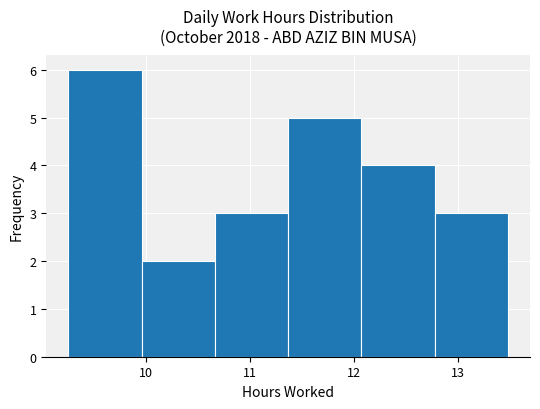

What is the height of the bar covering 10.0 to 10.7 on the x-axis? Neither the bar edges nor the heights are printed on the chart, so give them approximately, as read against the axes.

2